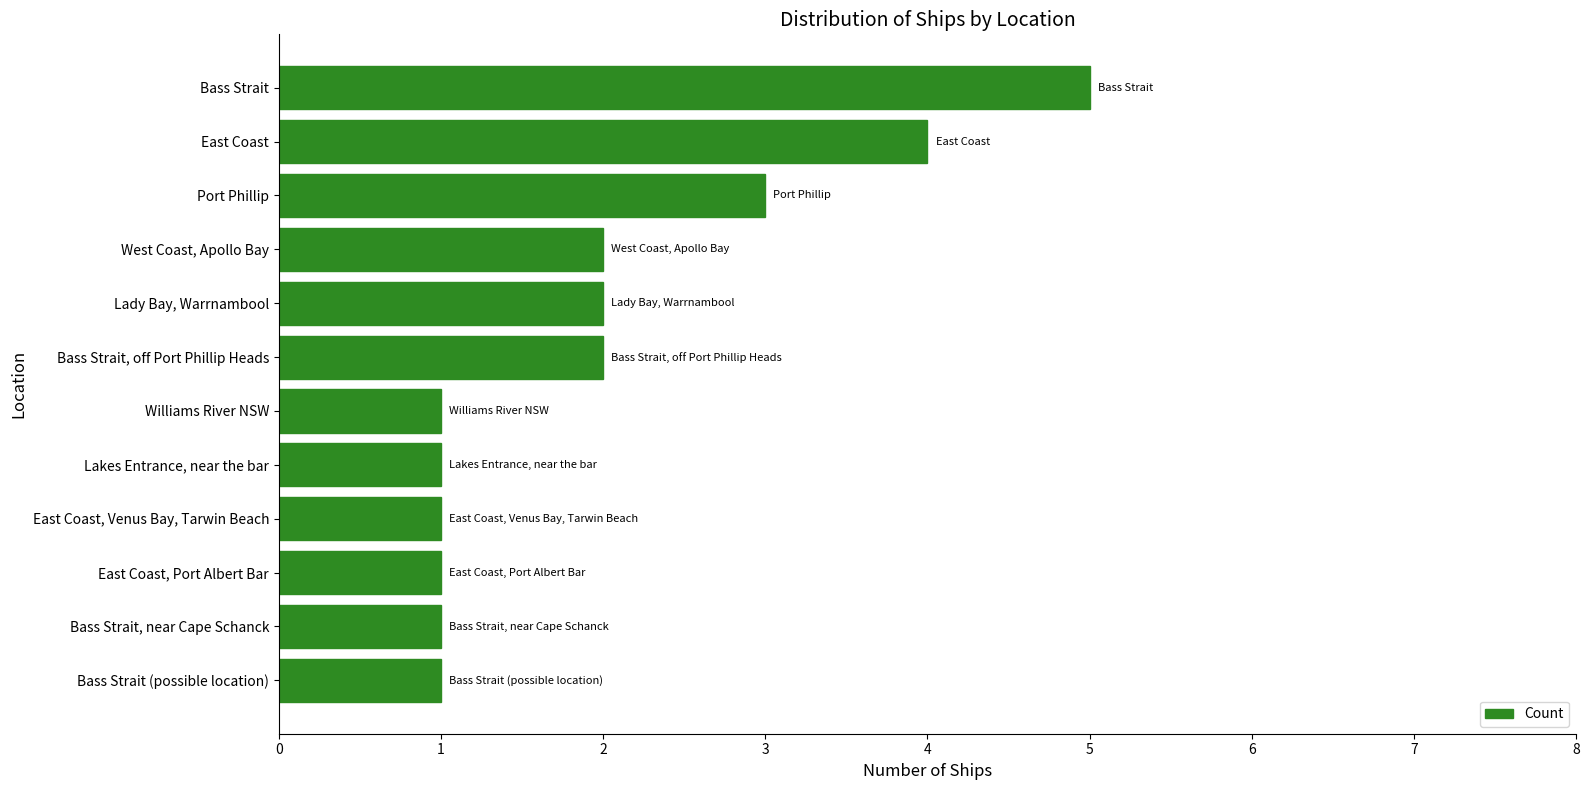

What is the label of the 4th bar from the bottom?

East Coast, Venus Bay, Tarwin Beach